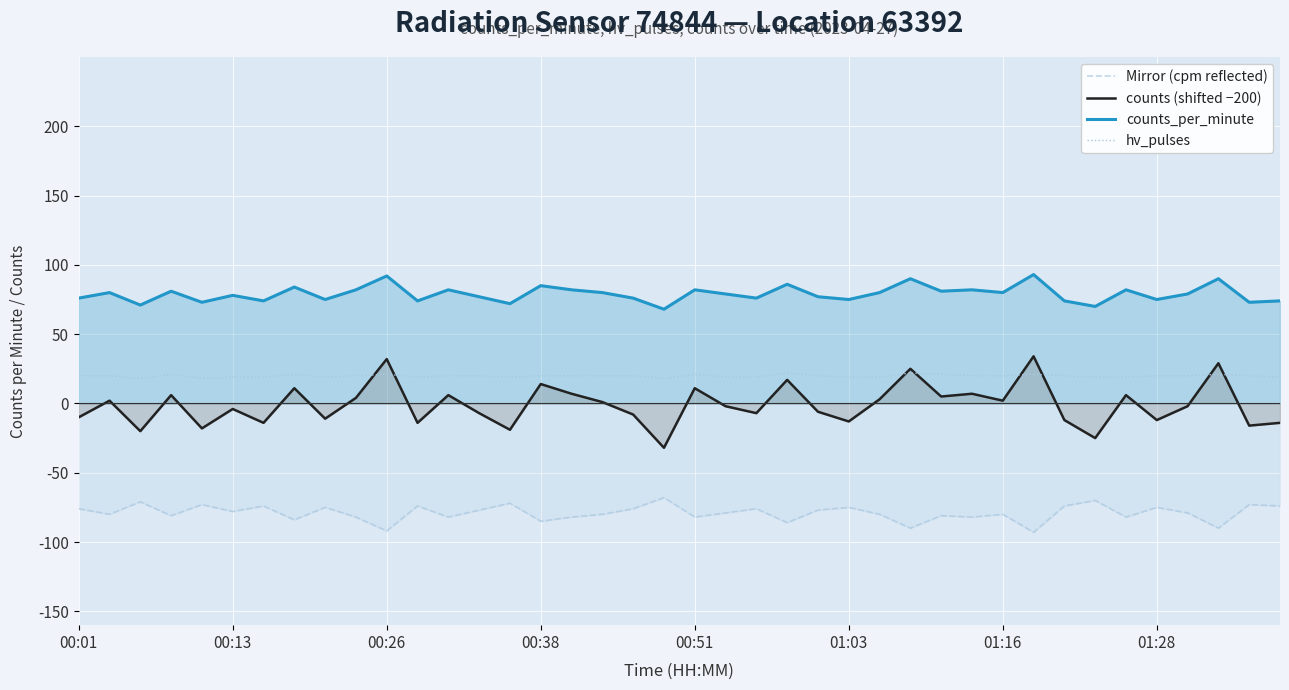

Which series has the largest total across all categories?

counts_per_minute